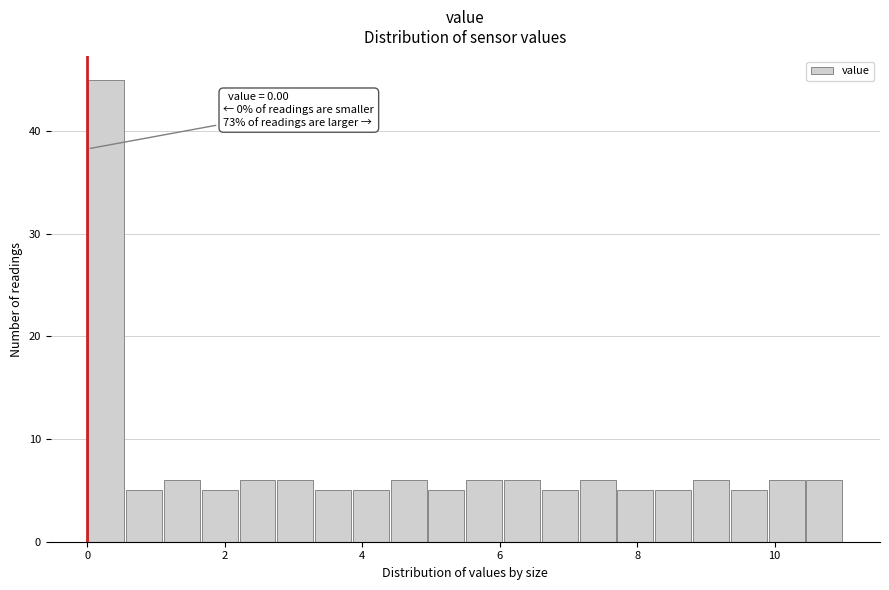

Around what value on the x-axis is the tallest bar? Give the approximate position of its centre, as read against the axis.

0.2